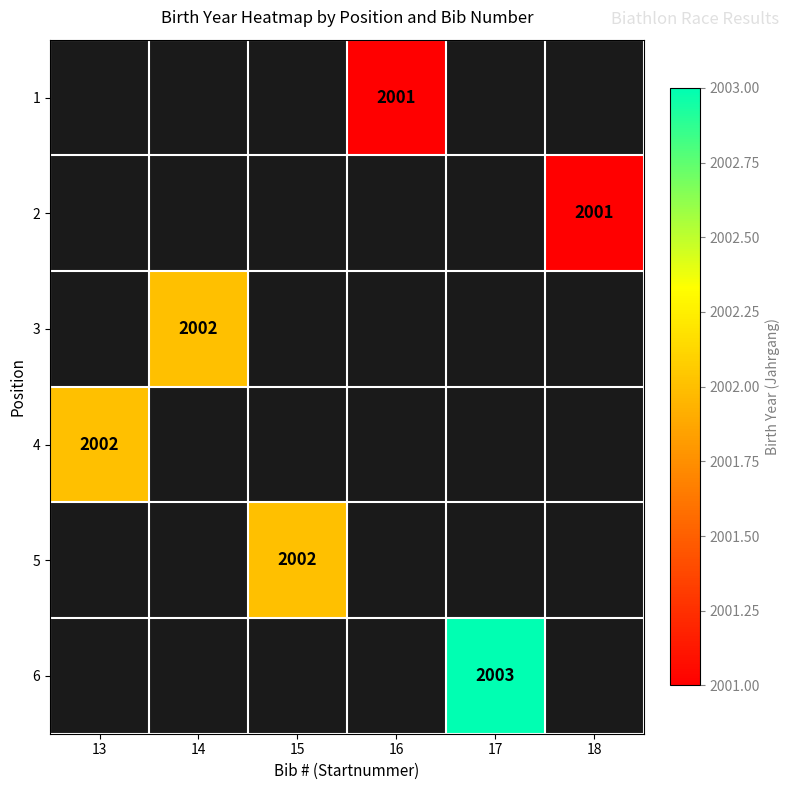

The value of 4 at 13 is 584. True or false?

False